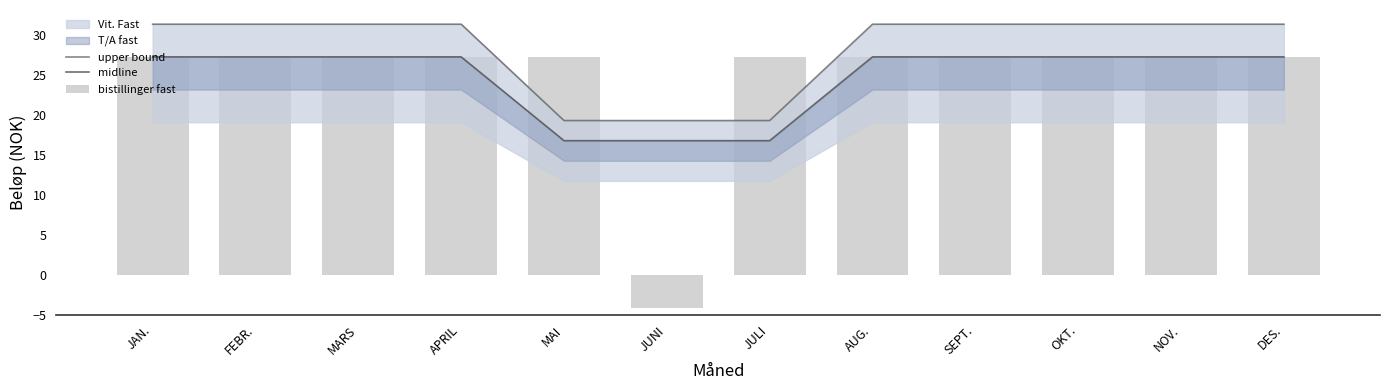

How many values in the midline series are below 27?

3